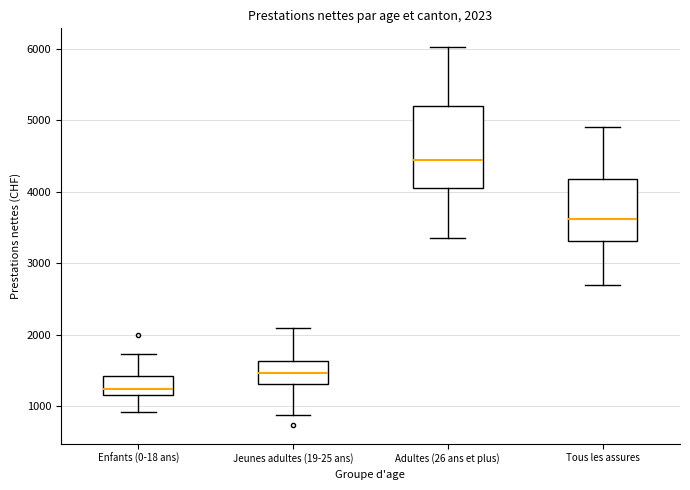

Which box has the highest median line?

Adultes (26 ans et plus)